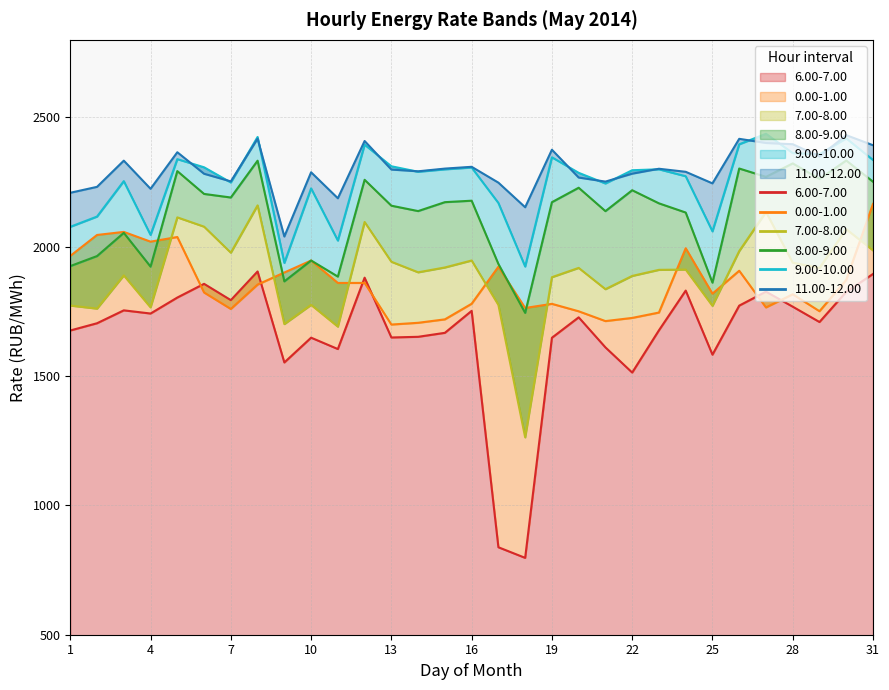

True or false: 6.00-7.00 and 11.00-12.00 cross at least once.

False